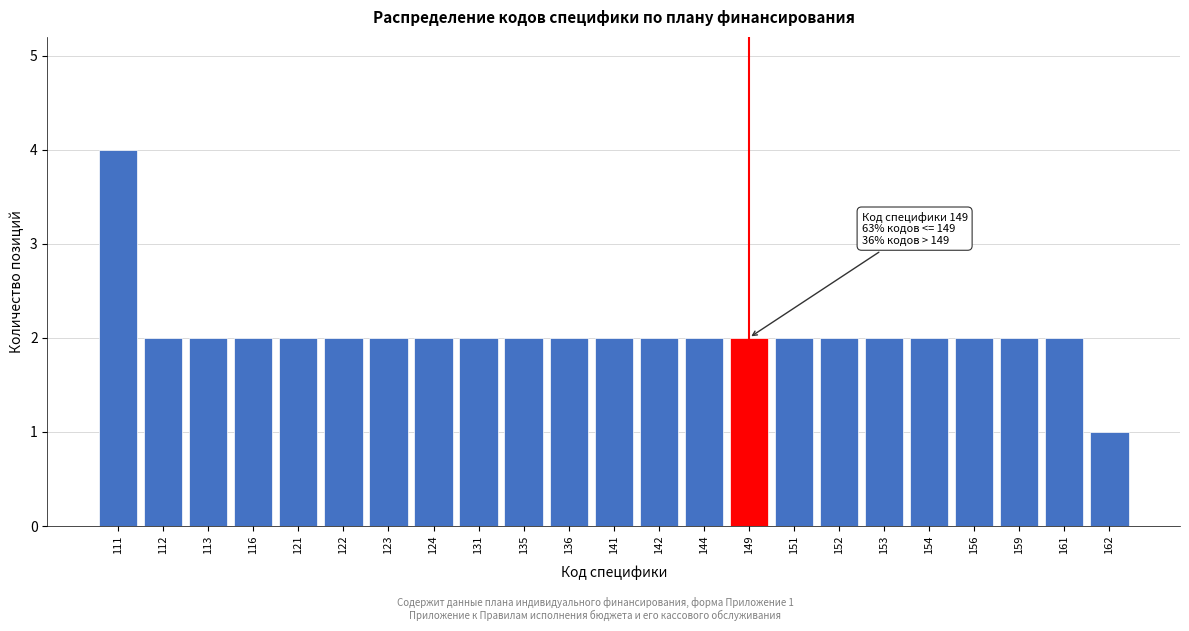

Reading right to left, list all the values displayed in this chart.

1	2	2	2	2	2	2	2	2	2	2	2	2	2	2	2	2	2	2	2	2	2	4